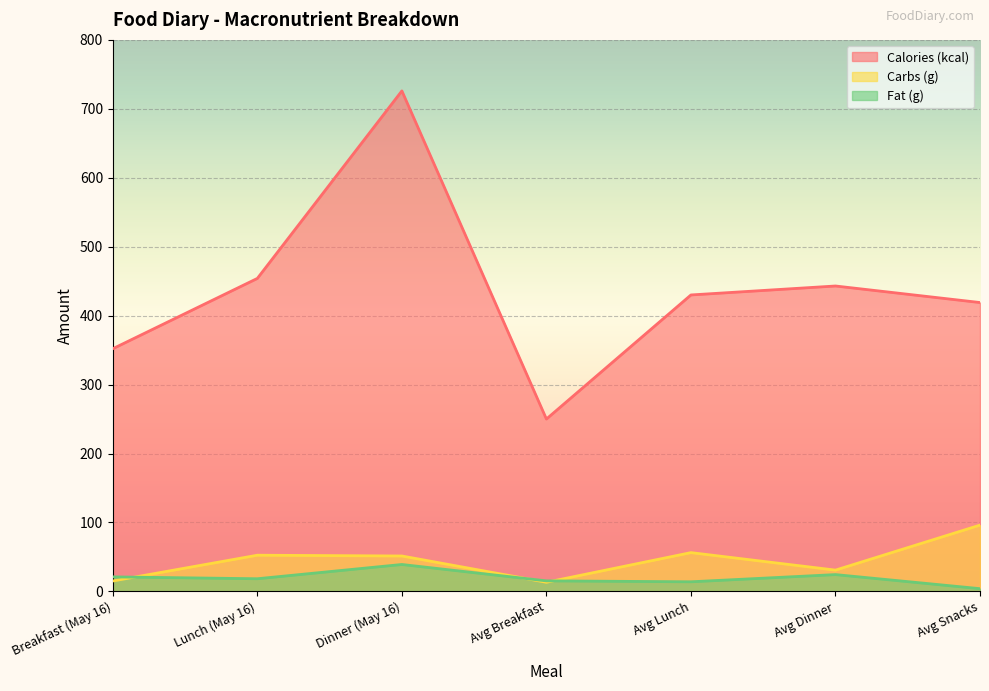

Which series ends up on top after the final intersection of Carbs (g) and Fat (g)?

Carbs (g)